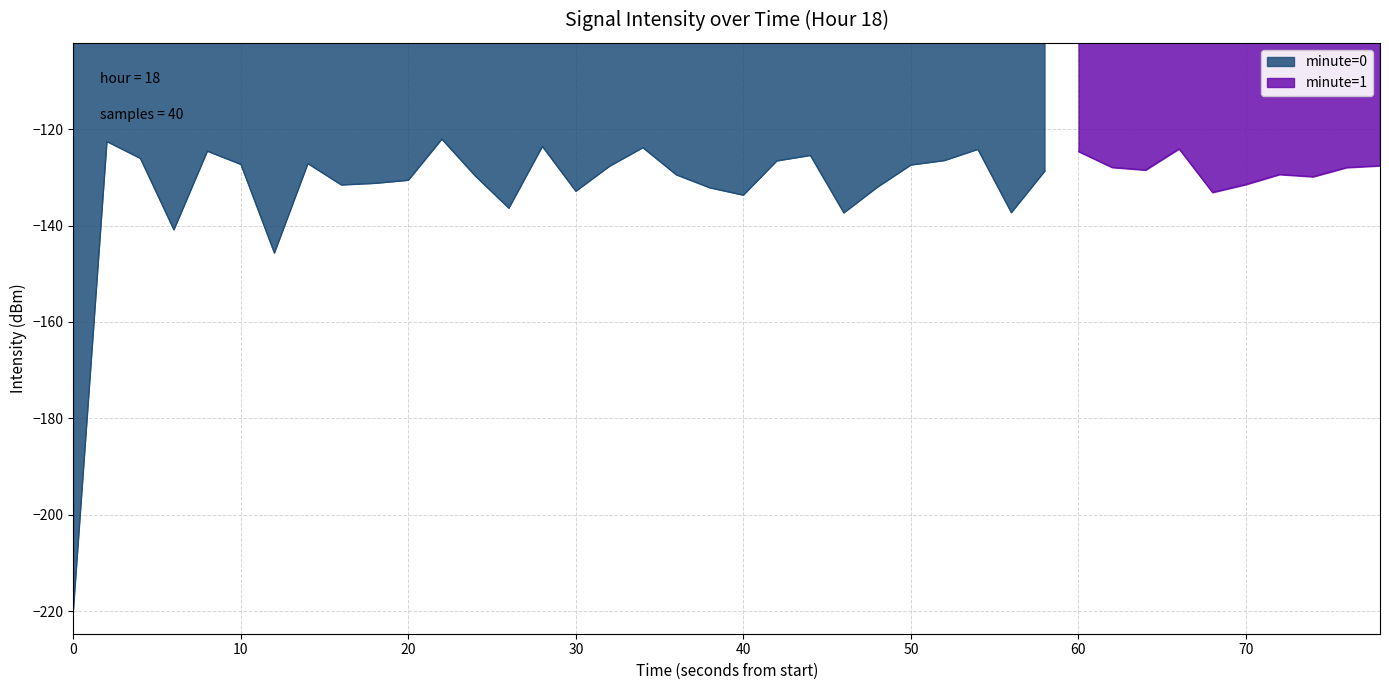

What is the approximate value at 12?

-145.7